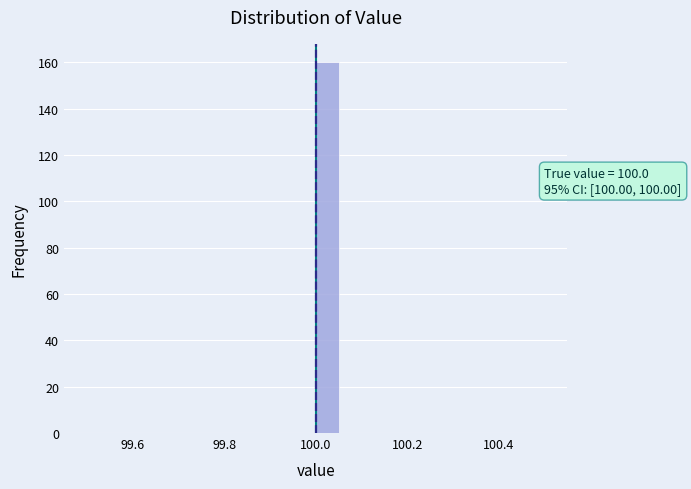

Around what value on the x-axis is the tallest bar? Give the approximate position of its centre, as read against the axis.

100.02